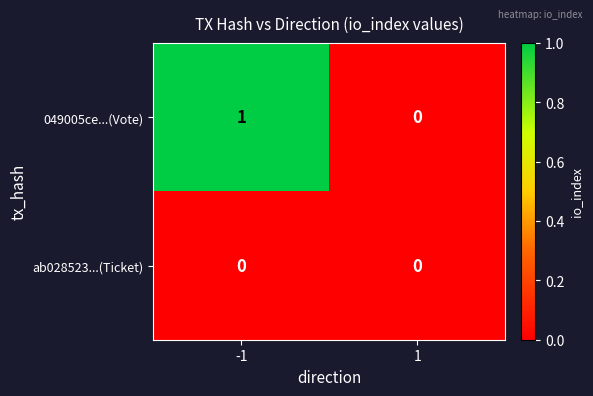

Which series has the largest total across all categories?

049005ce...(Vote)